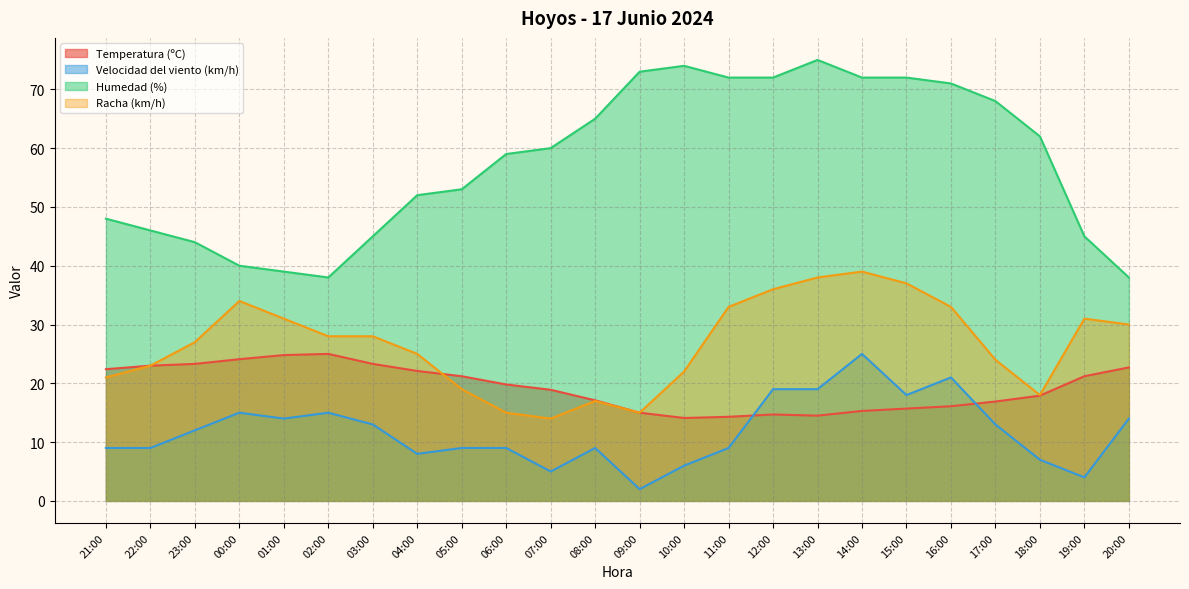

At which category does the chart reach its peak across all series?

13:00